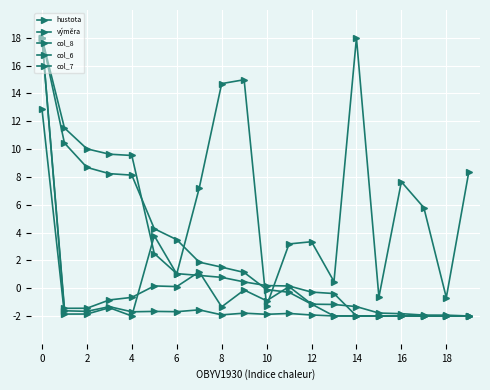

True or false: výměra has more than 2 interior local peaks.

True